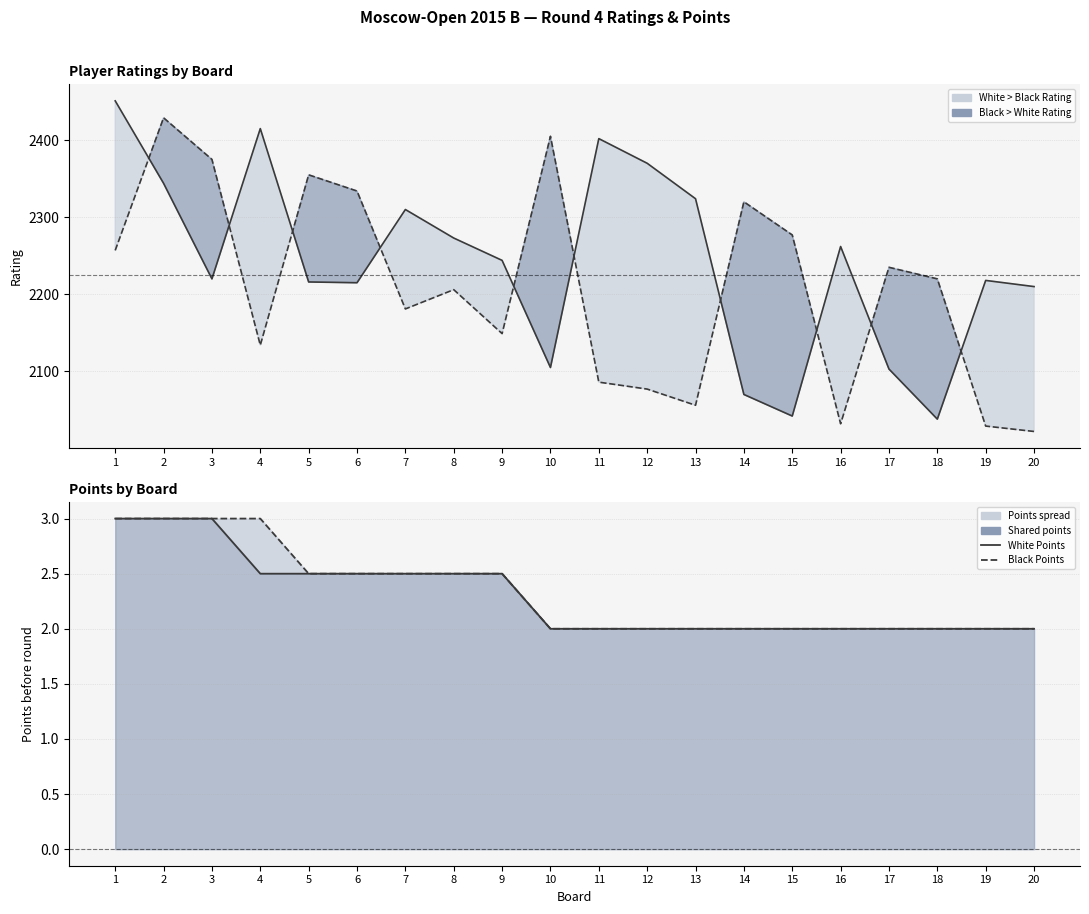

How many lines are shown in the chart?

4